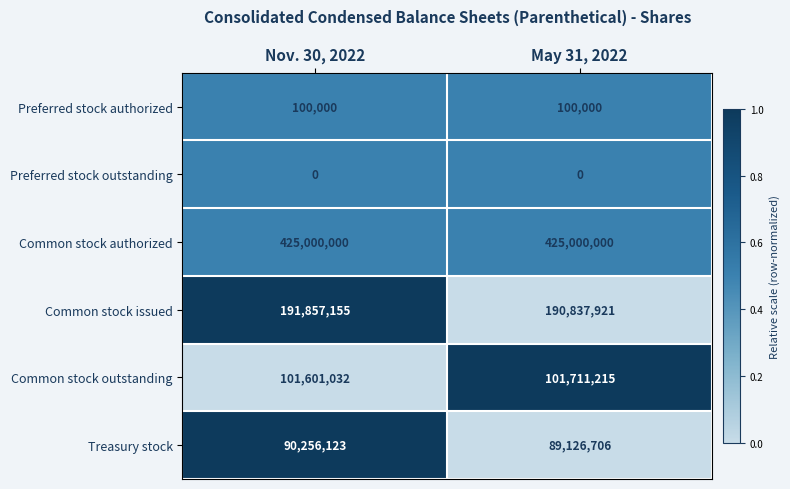

Reading left to right, extract all data points from this chart.

Preferred stock authorized: Nov. 30, 2022=100000	May 31, 2022=100000
Preferred stock outstanding: Nov. 30, 2022=0	May 31, 2022=0
Common stock authorized: Nov. 30, 2022=425000000	May 31, 2022=425000000
Common stock issued: Nov. 30, 2022=191857155	May 31, 2022=190837921
Common stock outstanding: Nov. 30, 2022=101601032	May 31, 2022=101711215
Treasury stock: Nov. 30, 2022=90256123	May 31, 2022=89126706